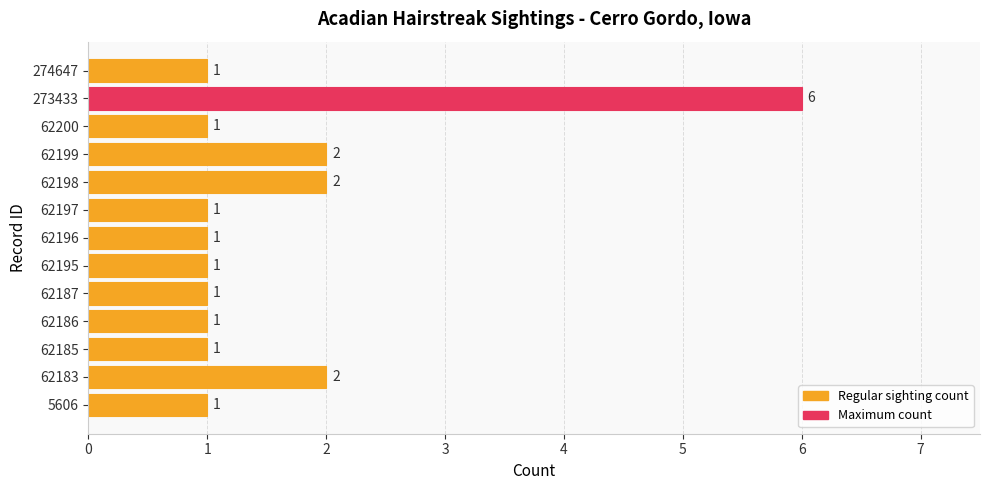

Approximately how many times larger is the value at 273433 compared to 5606?

6.0